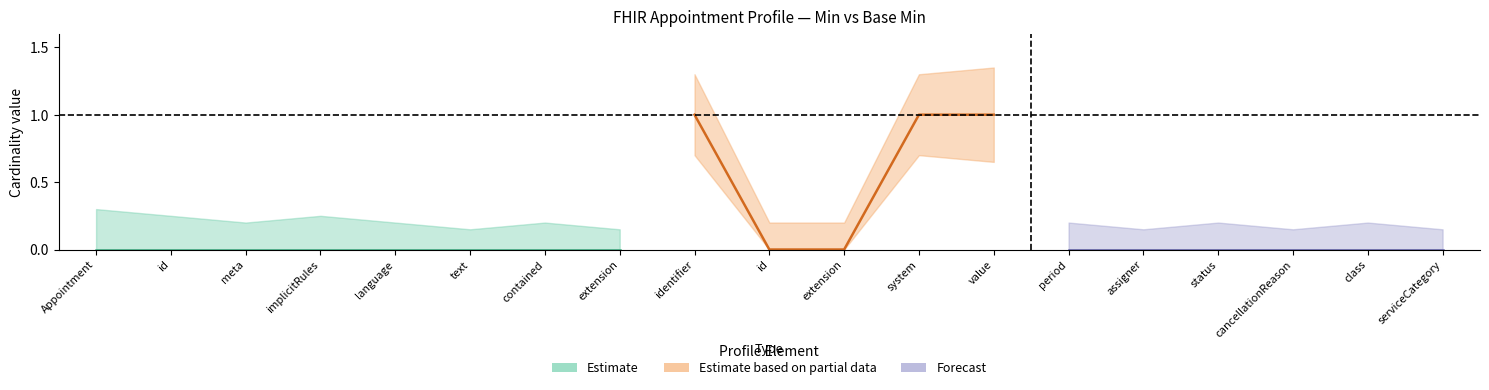

What is the maximum value for min_vals?

1.0